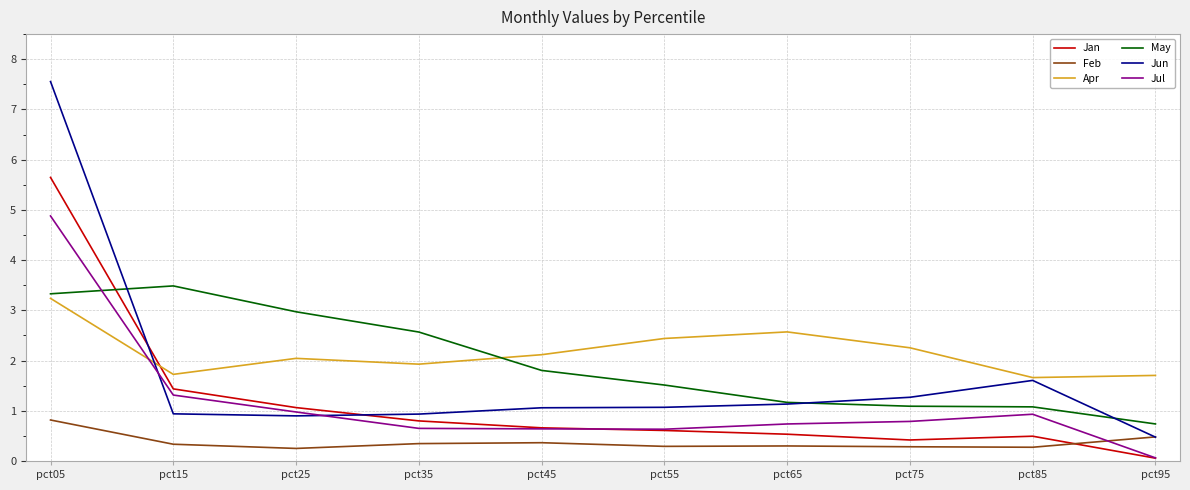

Does the chart have visible grid lines?

Yes